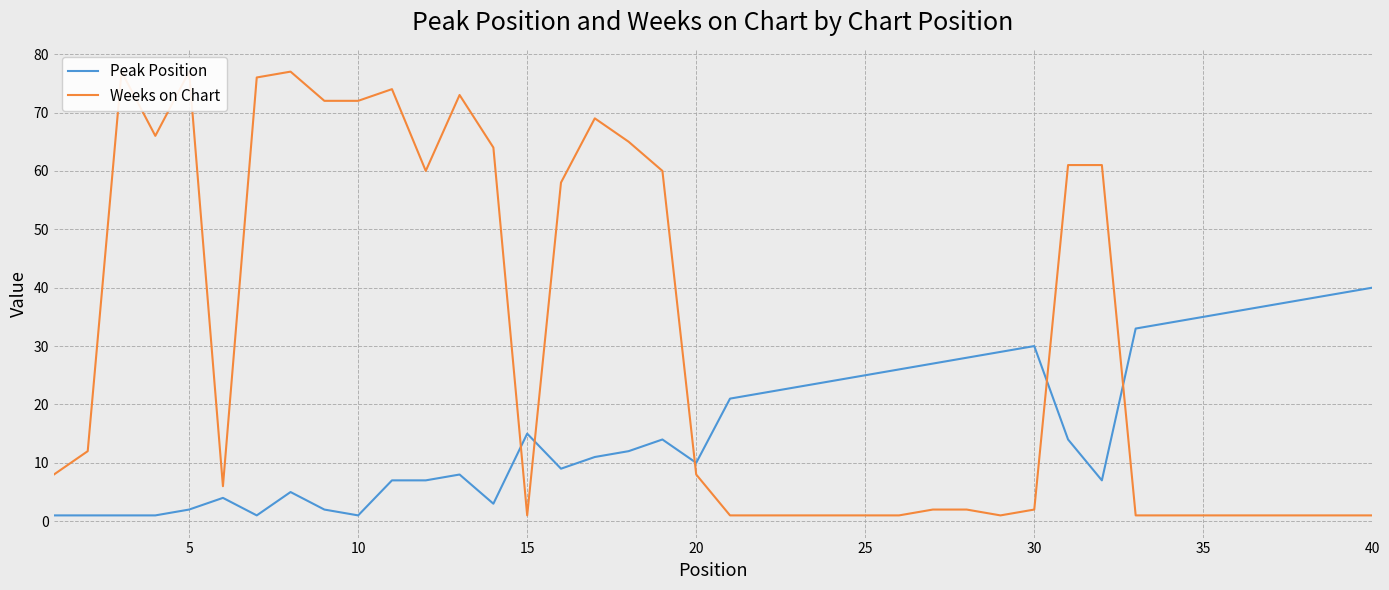

At how many categories does at least one series exceed 33?

24